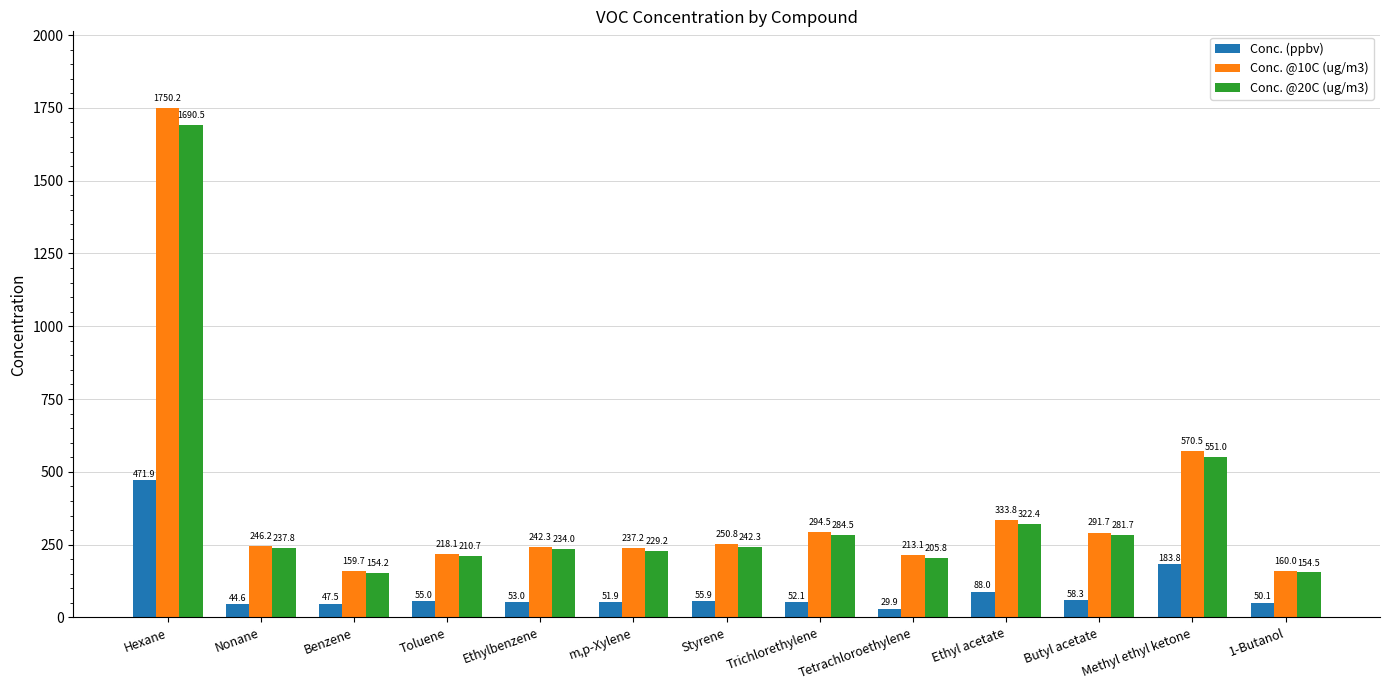

What is the minimum value for Conc. @10C (ug/m3)?

159.7